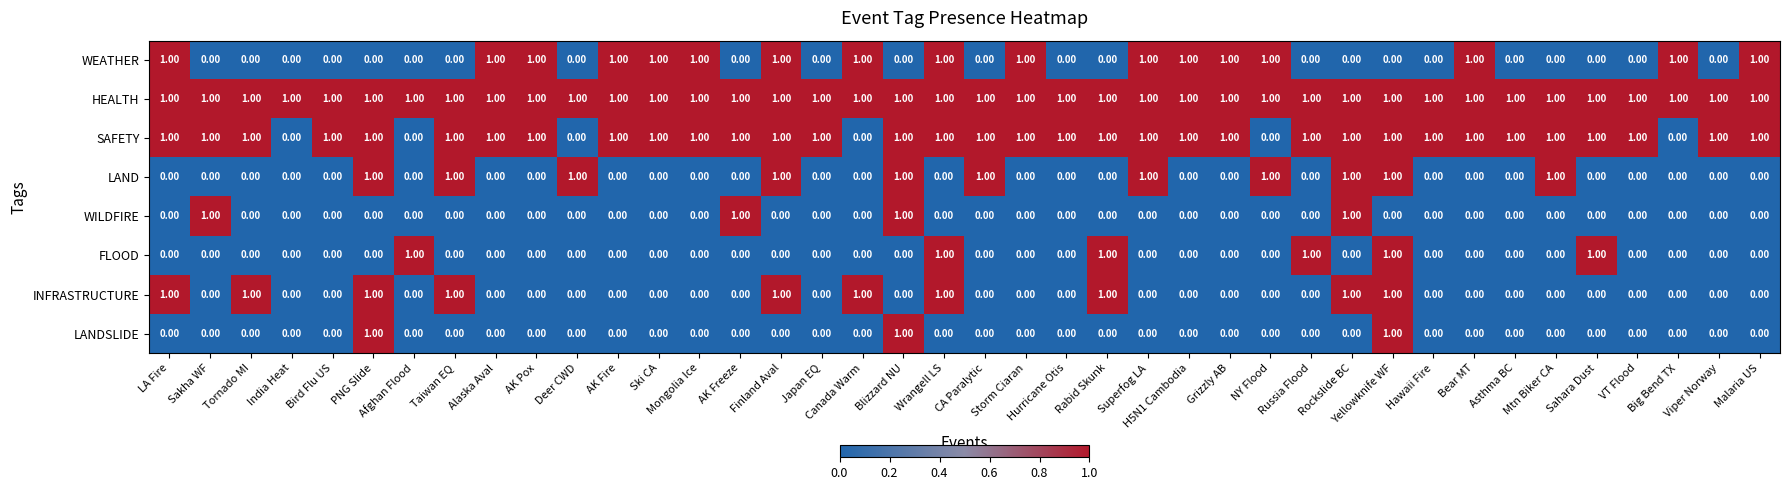

At how many categories does at least one series exceed 0?

40